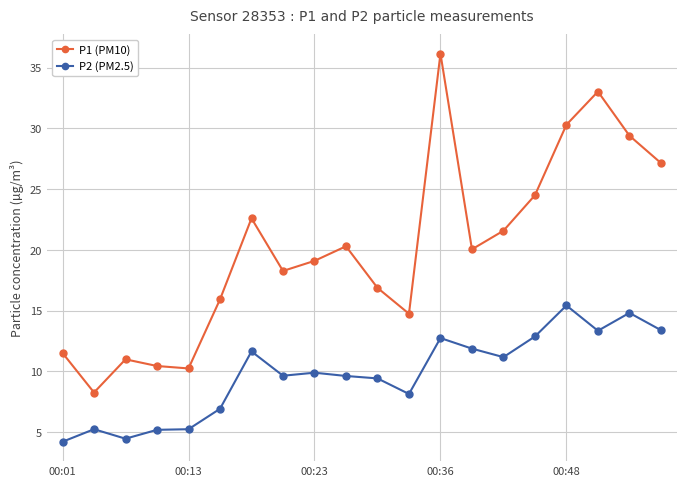

What is the highest value of the P2 (PM2.5) series?

15.4